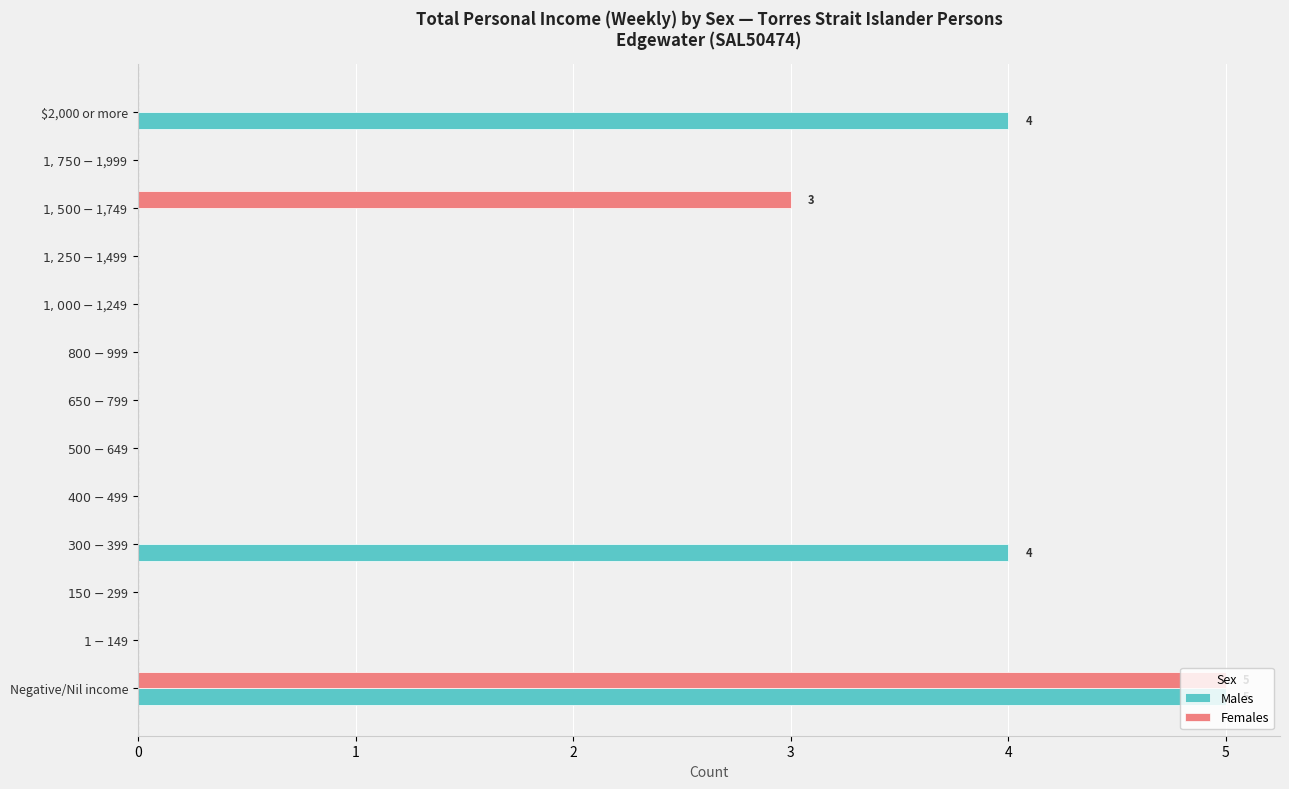

How many distinct data groups are displayed?

2